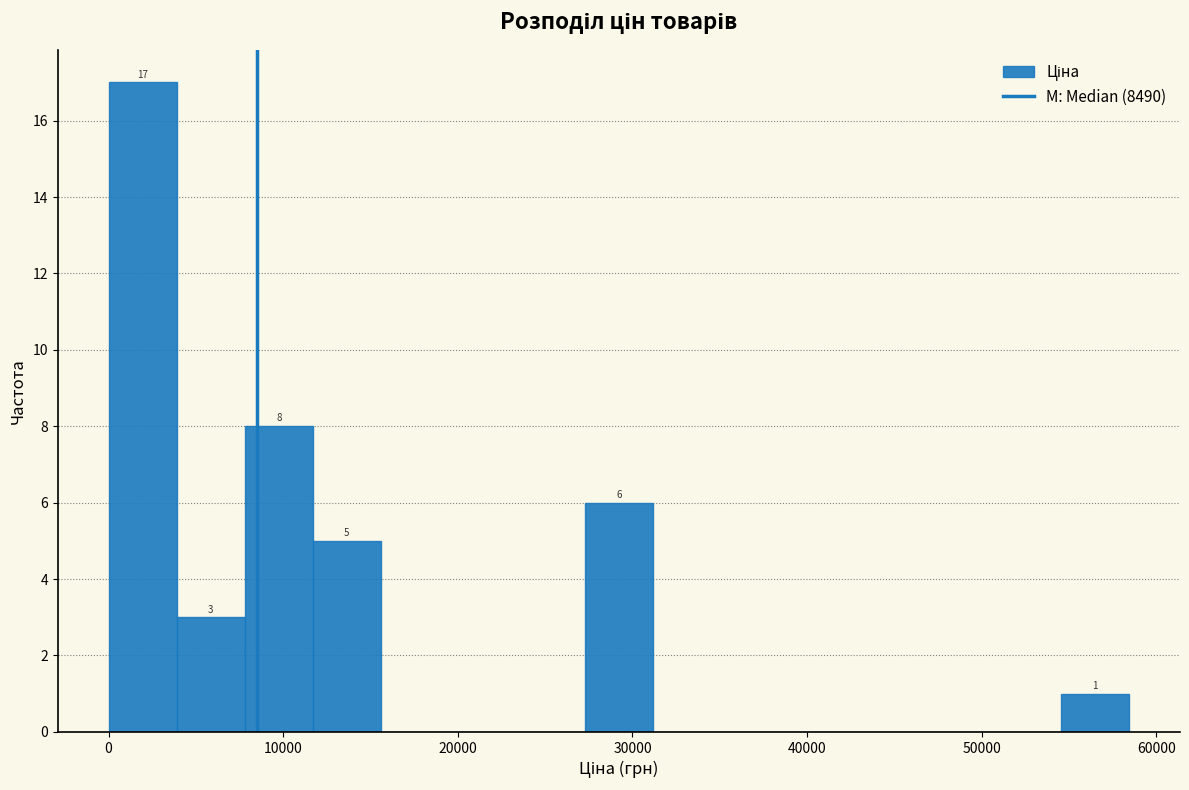

Read against the x-axis, roughly where is the centre of the tallest bar?

2000